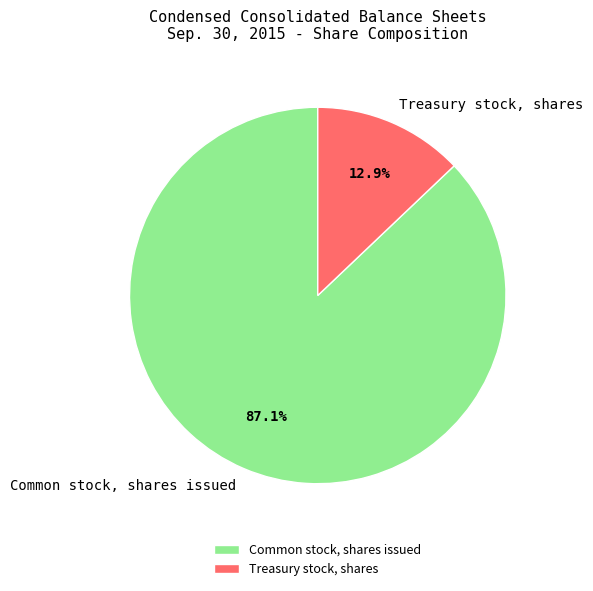

Count the number of slices in the pie.

2